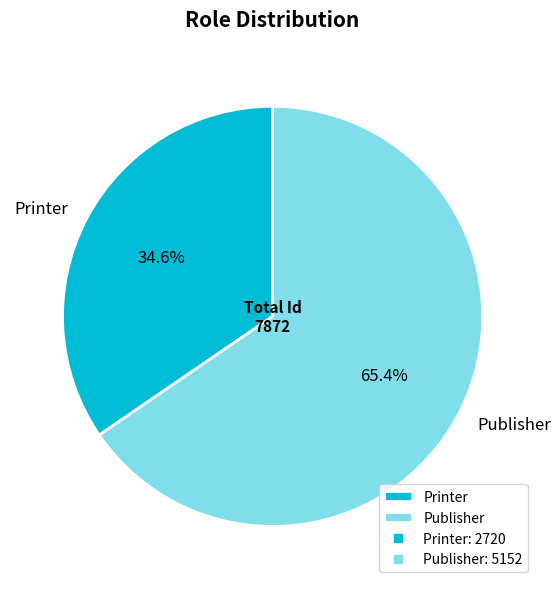

To the nearest percent, what is the difference between the Printer and Publisher slice percentages?

31%